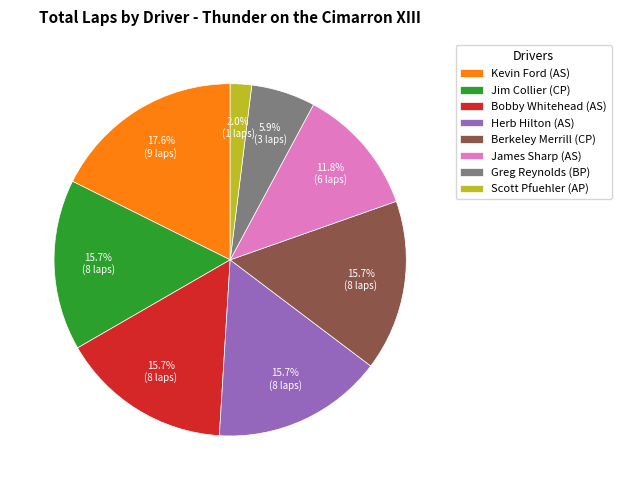

To the nearest percent, what is the difference between the largest and smallest slice percentages?

16%